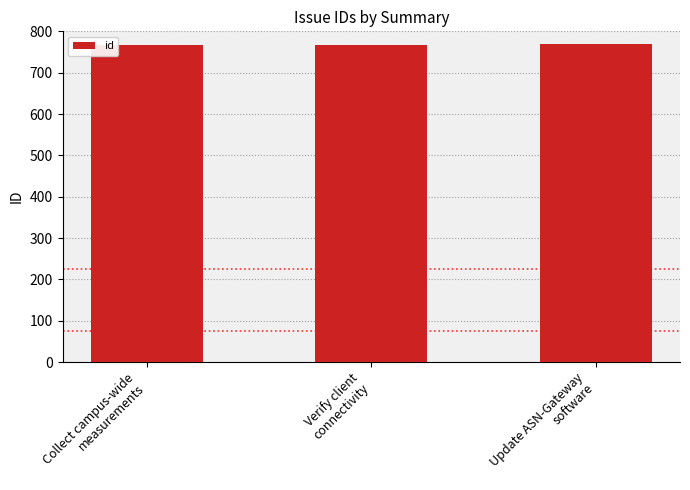

What is the value of the 2nd bar from the left?

768